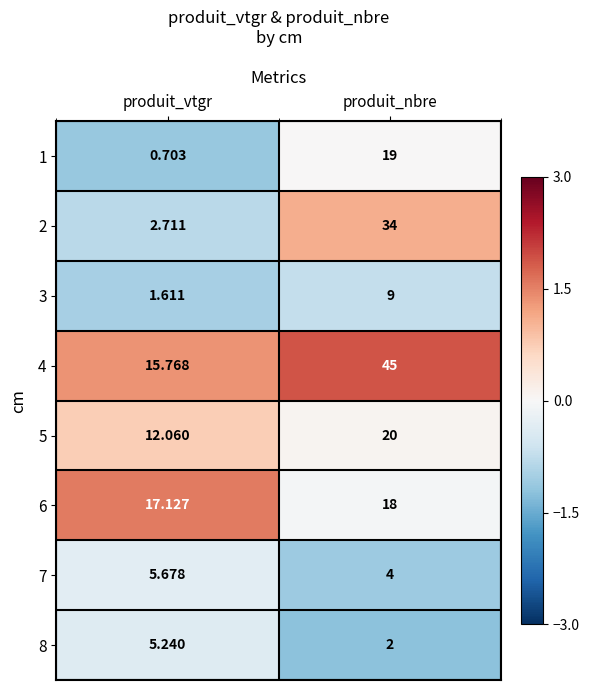

At which category is the sum across all series the highest?

produit_nbre